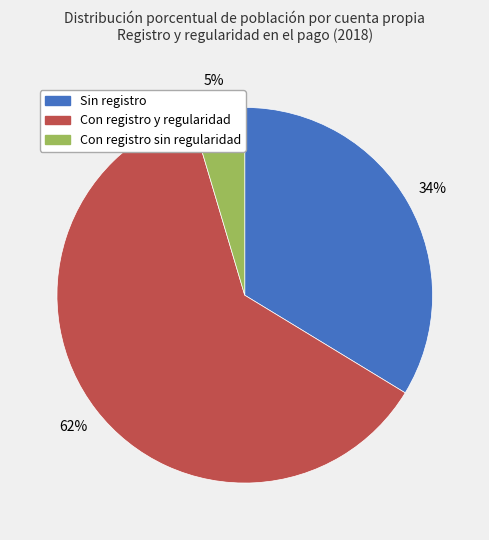

What is the smallest slice in the pie chart?

Con registro sin regularidad